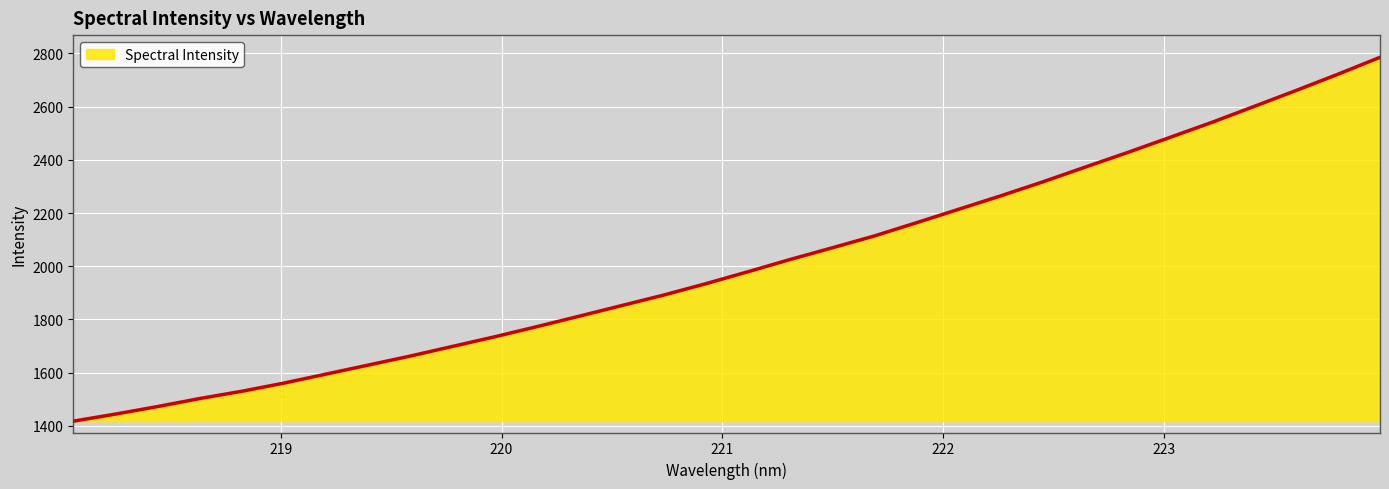

What is the maximum value shown in the chart?

2785.0